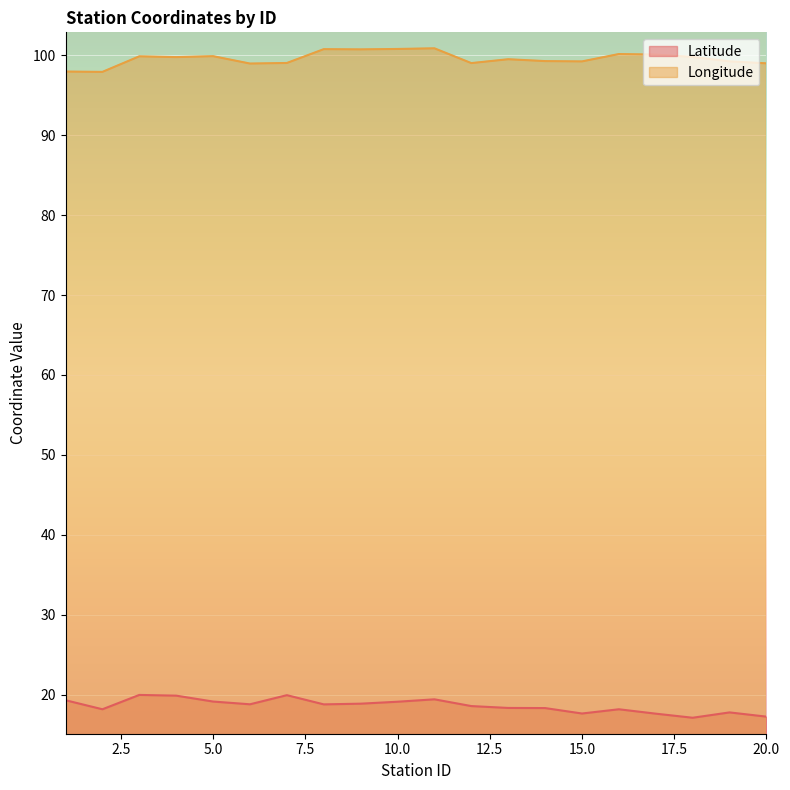

Is the value of Latitude at 14 greater than the value of Longitude at 3?

No